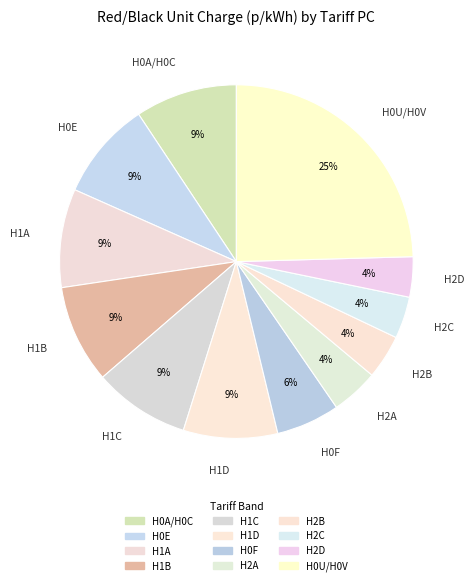

To the nearest percent, what is the average slice percentage?

8%